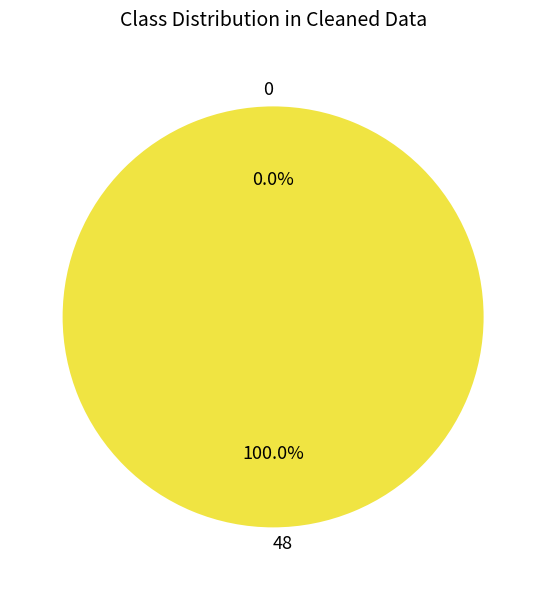

Count the number of slices in the pie.

2